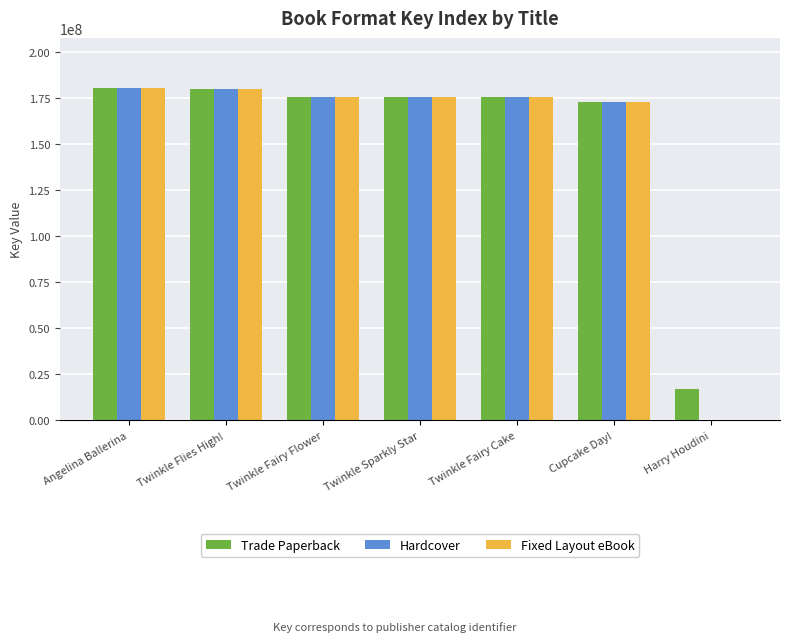

What is the sum of all Trade Paperback values?

1076970718